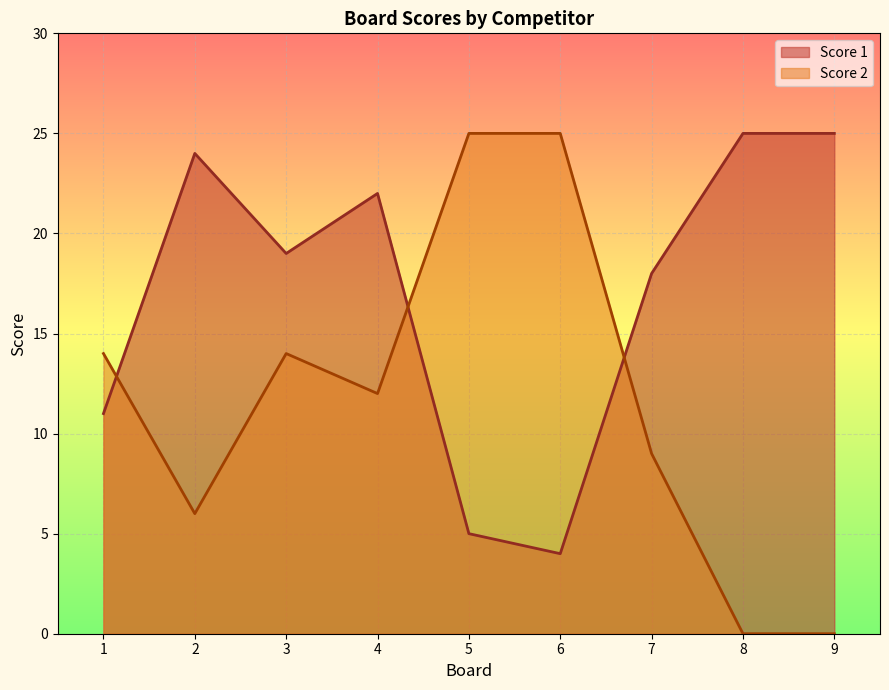

What is the difference between the Score 2 values at 1 and 9?

14